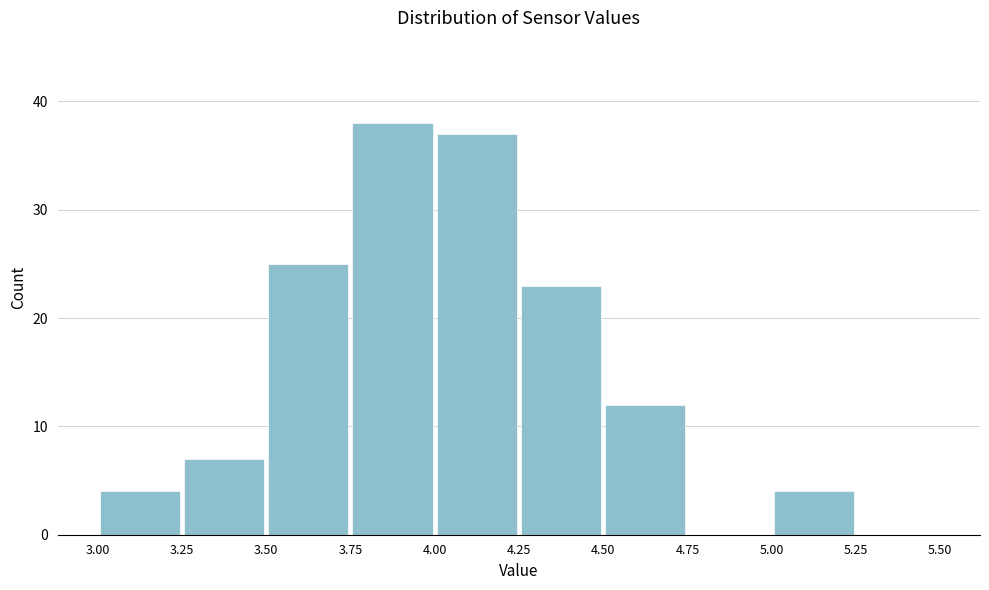

Reading left to right, transcribe this chart: for each bar, give the range it covers on the x-axis and its height. The values are not printed on the chart, so give them approximately, as read against the axis.

3.00 to 3.25: 4
3.25 to 3.50: 7
3.50 to 3.75: 25
3.75 to 4.00: 38
4.00 to 4.25: 37
4.25 to 4.50: 23
4.50 to 4.75: 12
4.75 to 5.00: 0
5.00 to 5.25: 4
5.25 to 5.50: 0